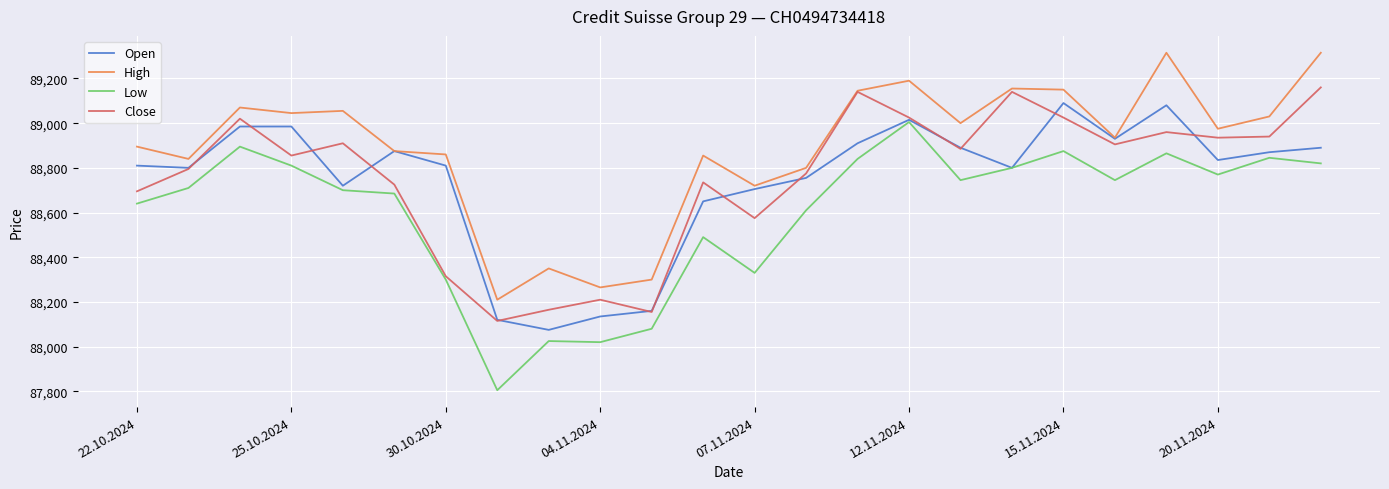

What is the smallest value displayed?

87805